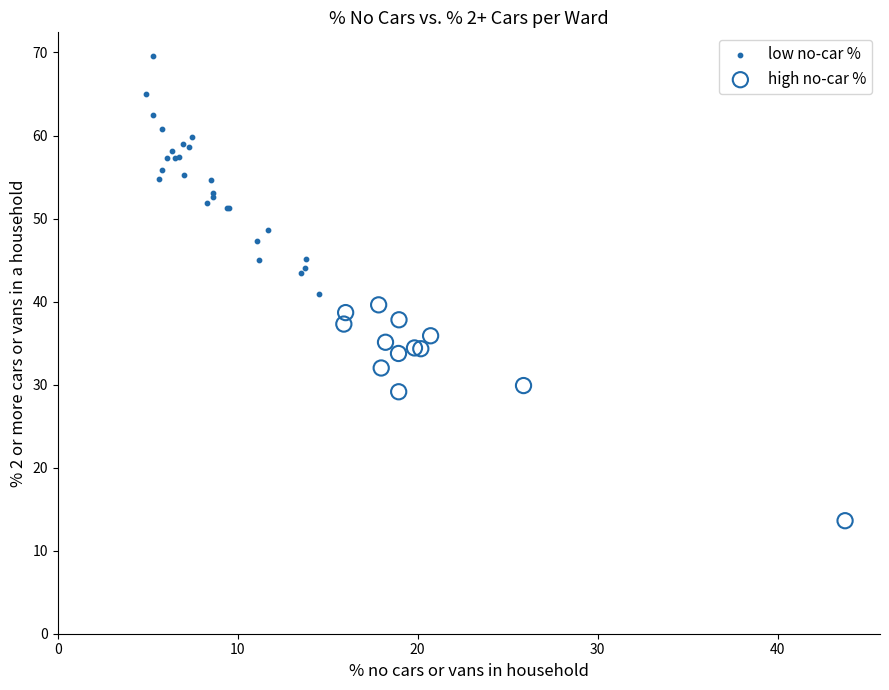

What are all the series names shown in the legend?

low no-car %, high no-car %